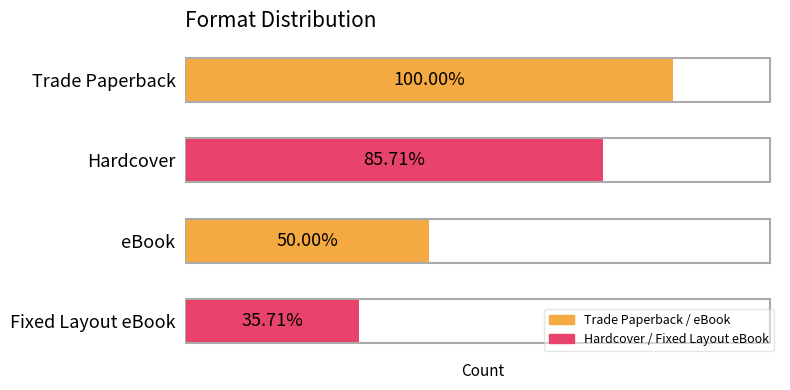

What is the minimum value shown in the chart?

5